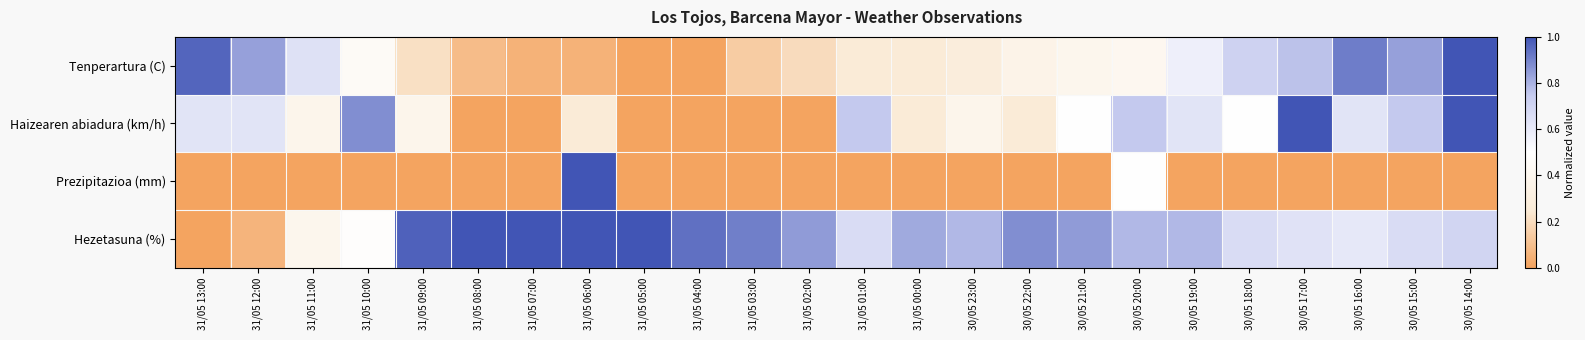

Rank the series by their maximum value, from highest to lowest.

Tenperartura (C), Haizearen abiadura (km/h), Prezipitazioa (mm), Hezetasuna (%)